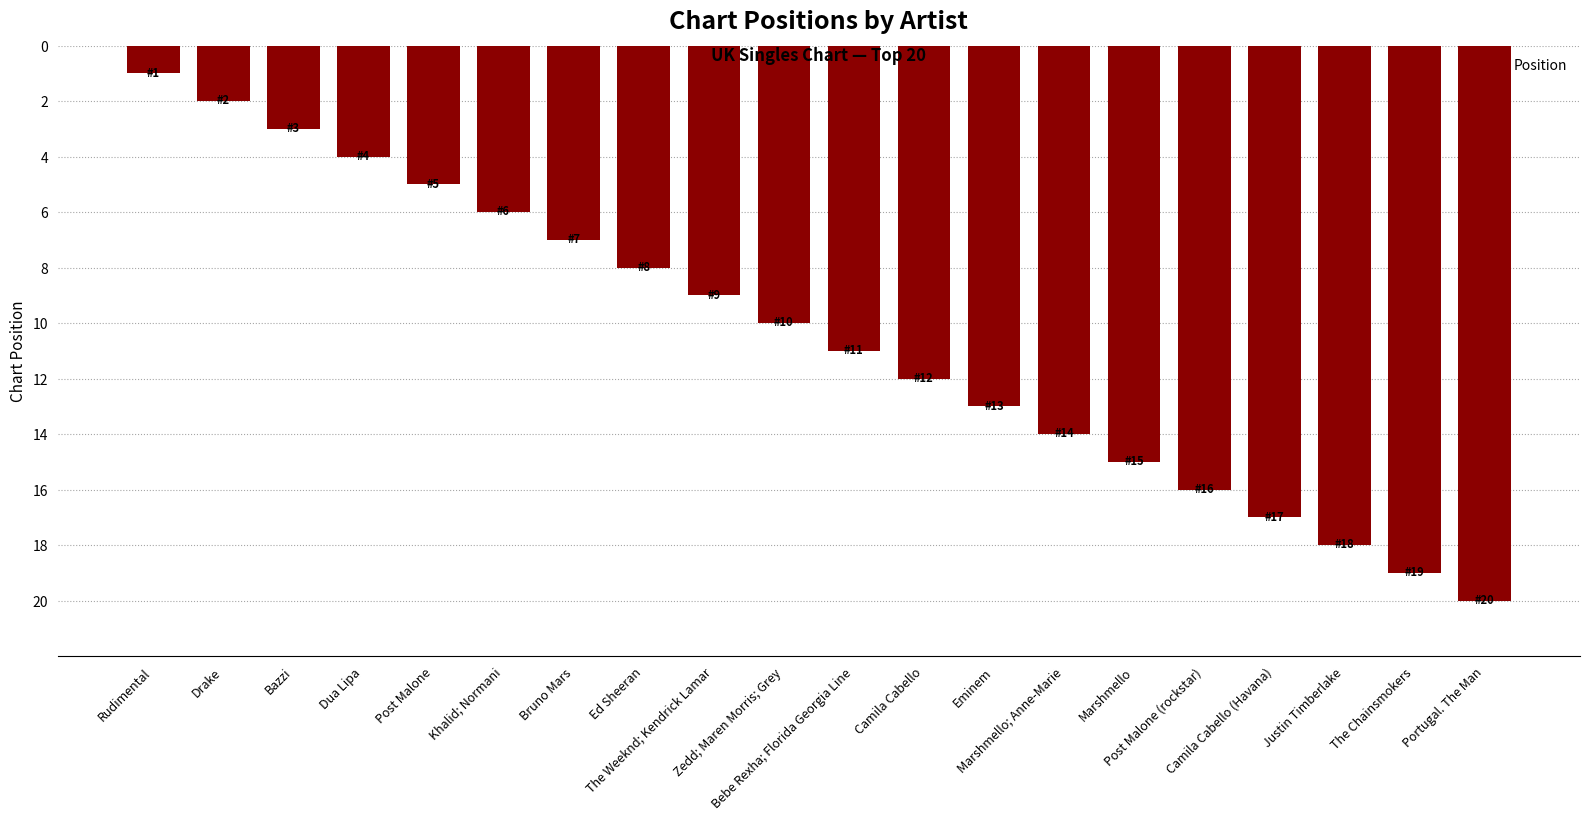

Which category has the lowest value across all series?

Rudimental